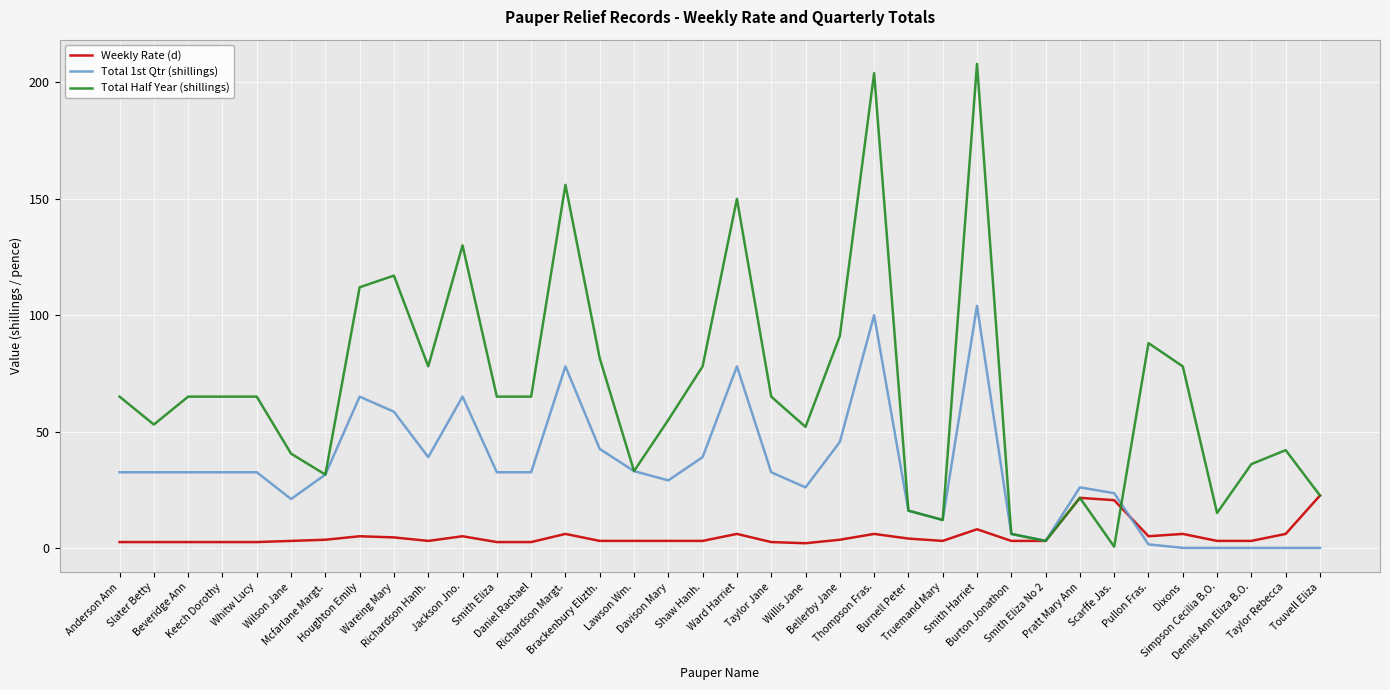

What is the greatest value displayed?

208.0